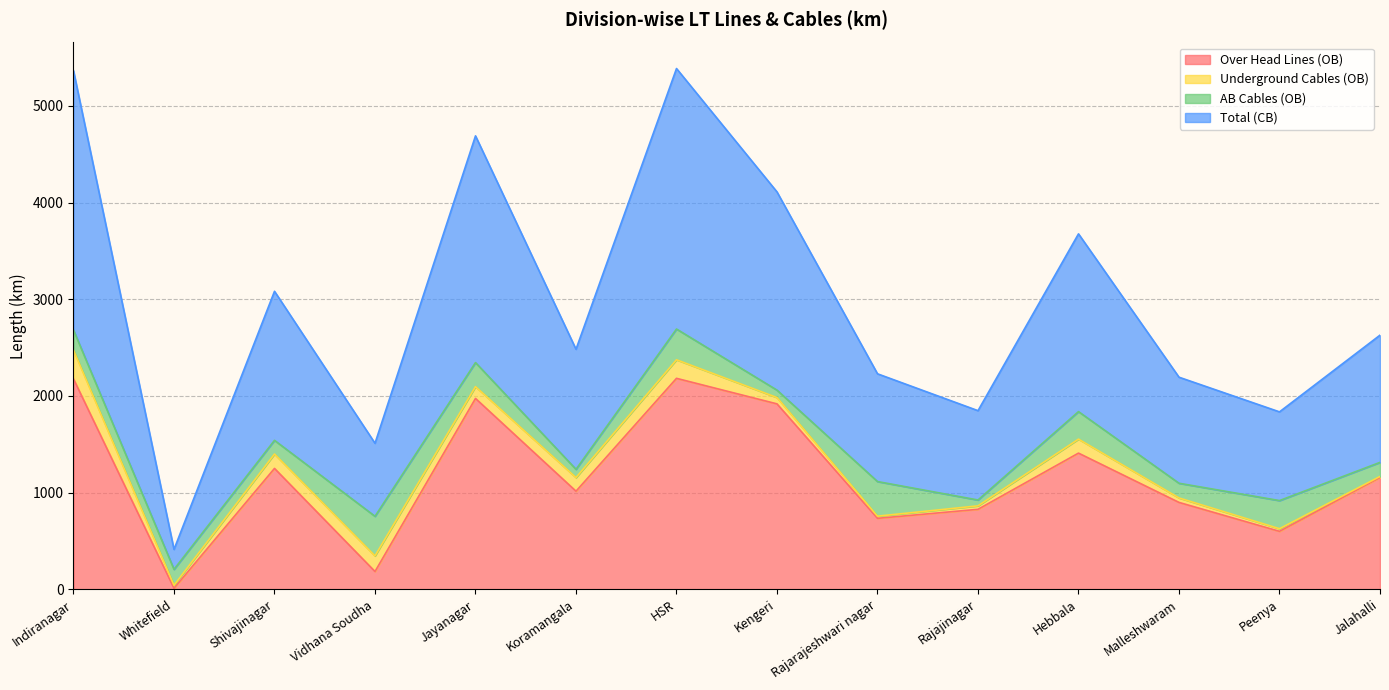

What is the approximate value of Over Head Lines (OB) at HSR?

2182.2